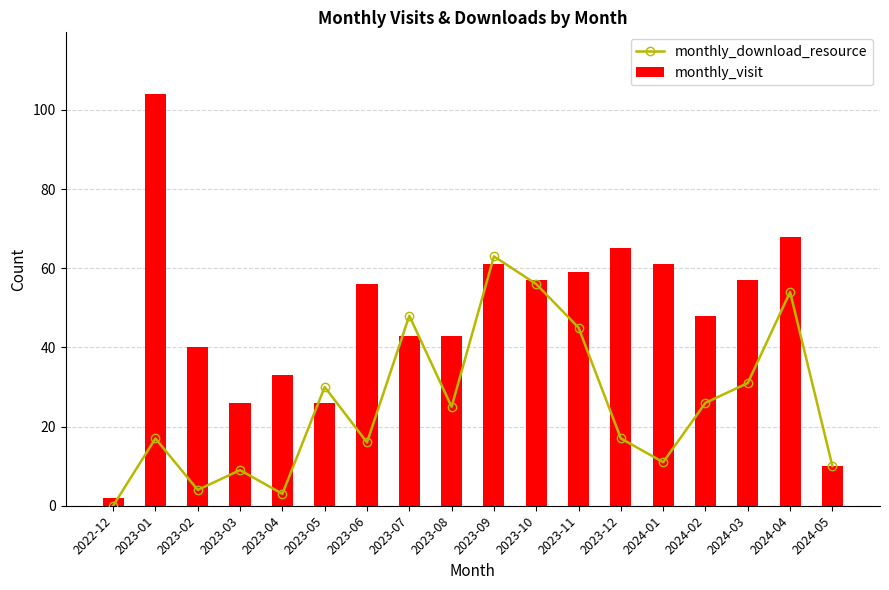

Which has a higher value, 2024-03 or 2022-12?

2024-03